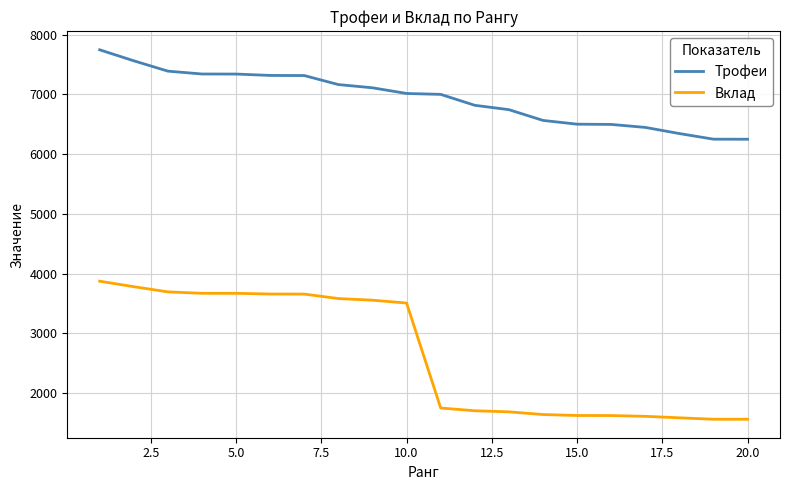

Which series has the widest spread of values?

Вклад